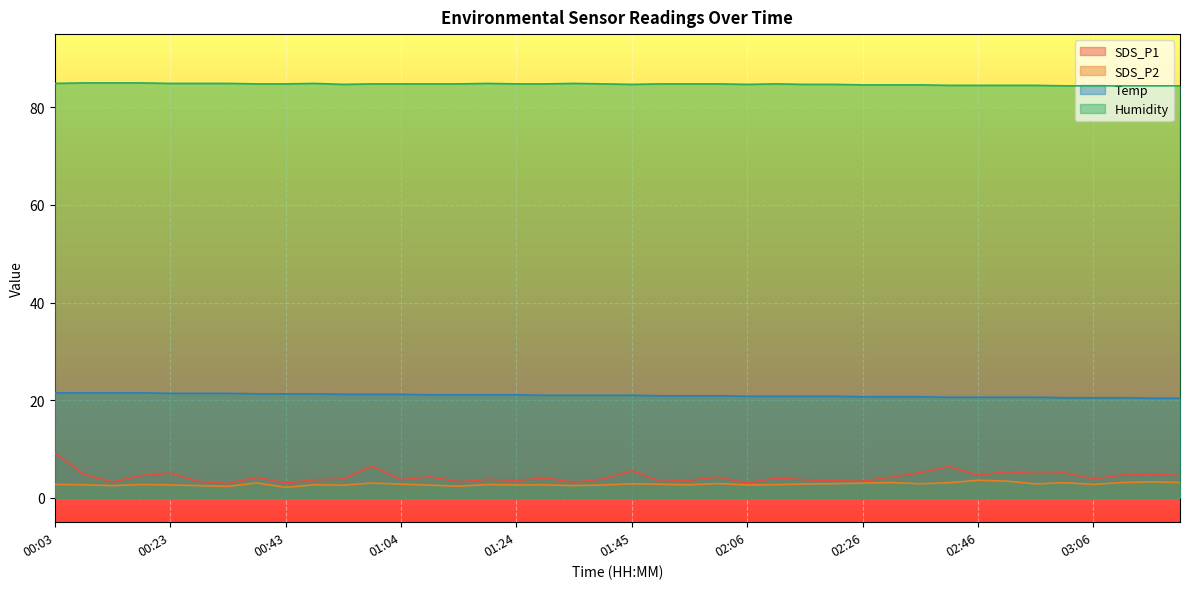

True or false: SDS_P2 and Temp intersect in this chart.

False